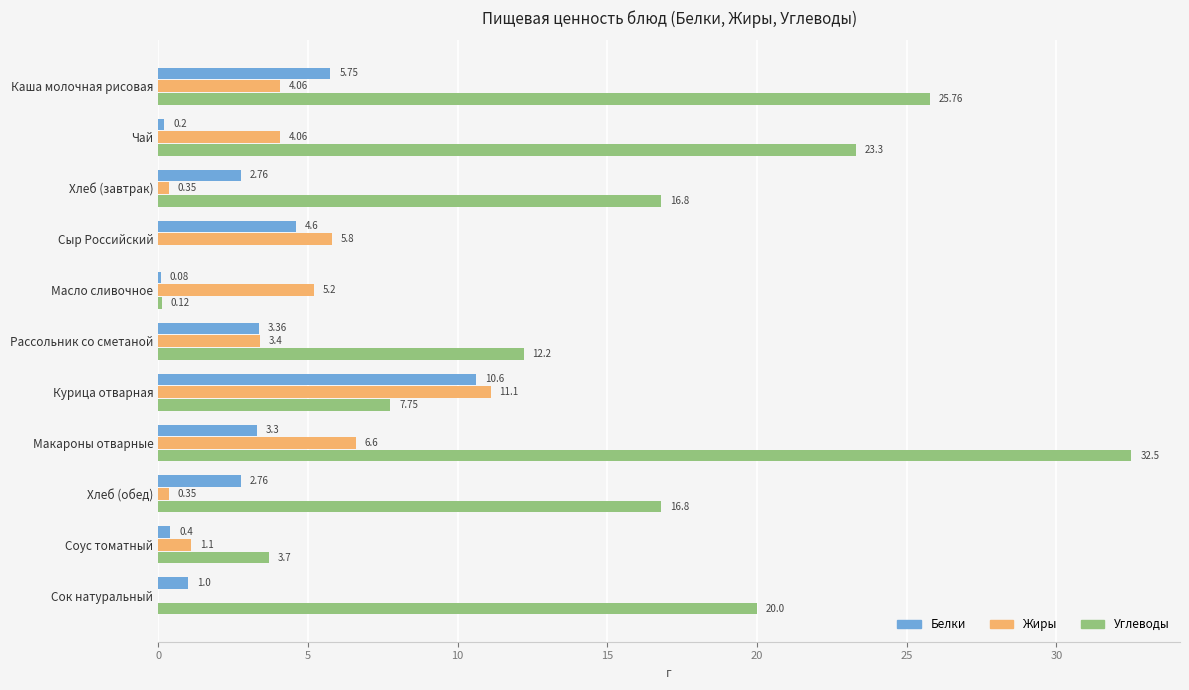

Which series changed the most between Хлеб (завтрак) and Рассольник со сметаной?

Углеводы